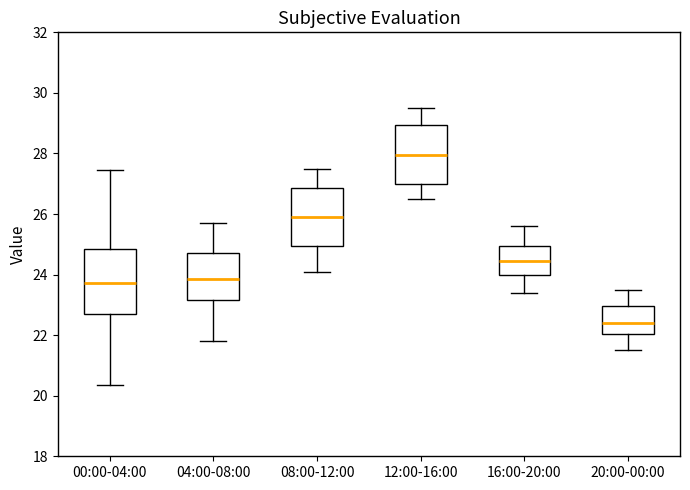

Where does the upper whisker of the box for 20:00-00:00 end on the y-axis? The values are not printed on the chart, so give them approximately, as read against the axis.

23.6